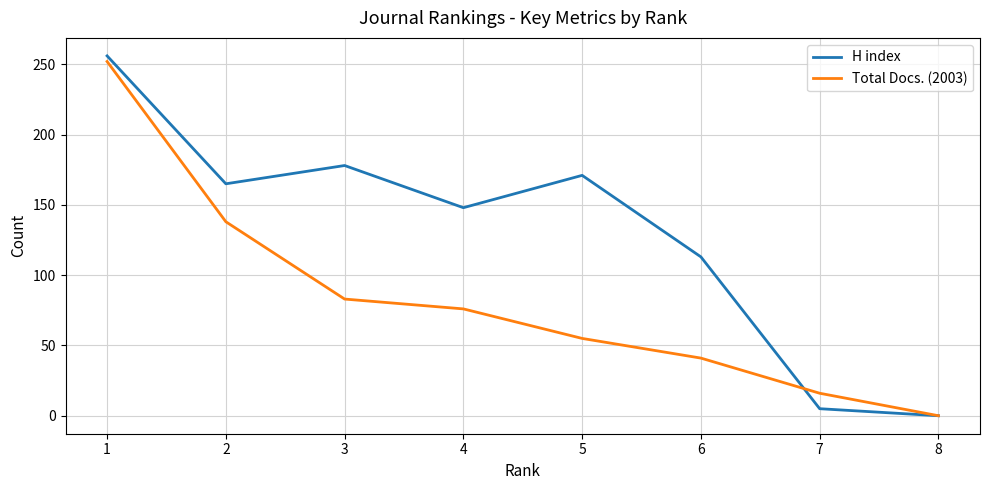

Which series has the largest range (max minus min)?

H index